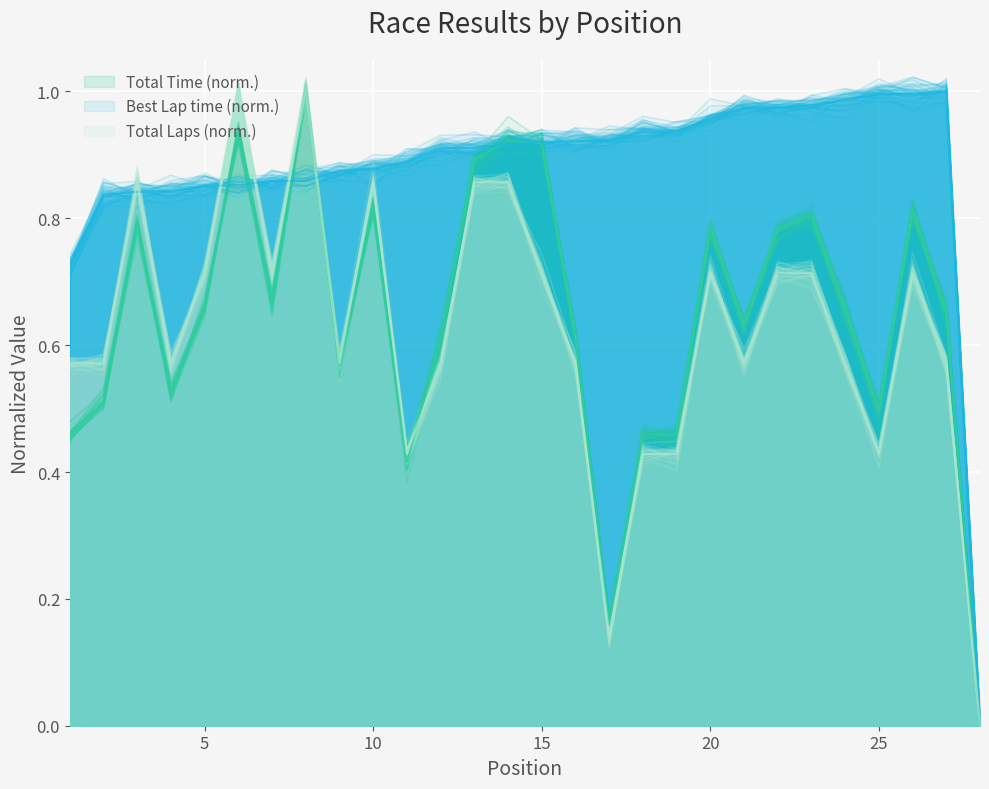

Reading left to right, extract all data points from this chart.

Total Time: 1=0.5	2=0.5	3=0.8	4=0.5	5=0.7	6=0.9	7=0.7	8=1.0	9=0.6	10=0.8	11=0.4	12=0.6	13=0.9	14=0.9	15=0.9	16=0.6	17=0.2	18=0.5	19=0.5	20=0.8	21=0.6	22=0.8	23=0.8	24=0.7	25=0.5	26=0.8	27=0.7	28=0.0
Best Lap time: 1=0.7	2=0.8	3=0.8	4=0.8	5=0.9	6=0.9	7=0.9	8=0.9	9=0.9	10=0.9	11=0.9	12=0.9	13=0.9	14=0.9	15=0.9	16=0.9	17=0.9	18=0.9	19=0.9	20=1.0	21=1.0	22=1.0	23=1.0	24=1.0	25=1.0	26=1.0	27=1.0	28=0.0
Total Laps: 1=0.6	2=0.6	3=0.9	4=0.6	5=0.7	6=1.0	7=0.7	8=1.0	9=0.6	10=0.9	11=0.4	12=0.6	13=0.9	14=0.9	15=0.7	16=0.6	17=0.1	18=0.4	19=0.4	20=0.7	21=0.6	22=0.7	23=0.7	24=0.6	25=0.4	26=0.7	27=0.6	28=0.0